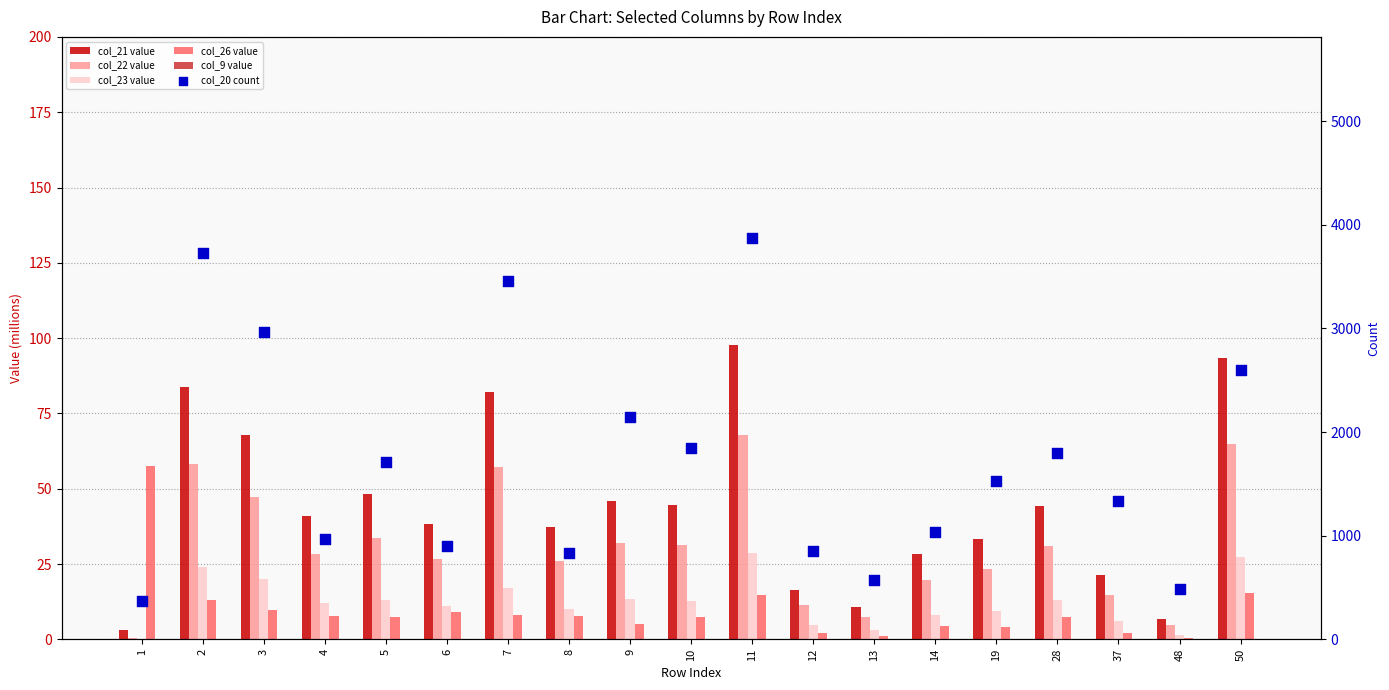

What are all the series names shown in the legend?

col_21 value, col_22 value, col_23 value, col_26 value, col_9 value, col_20 count